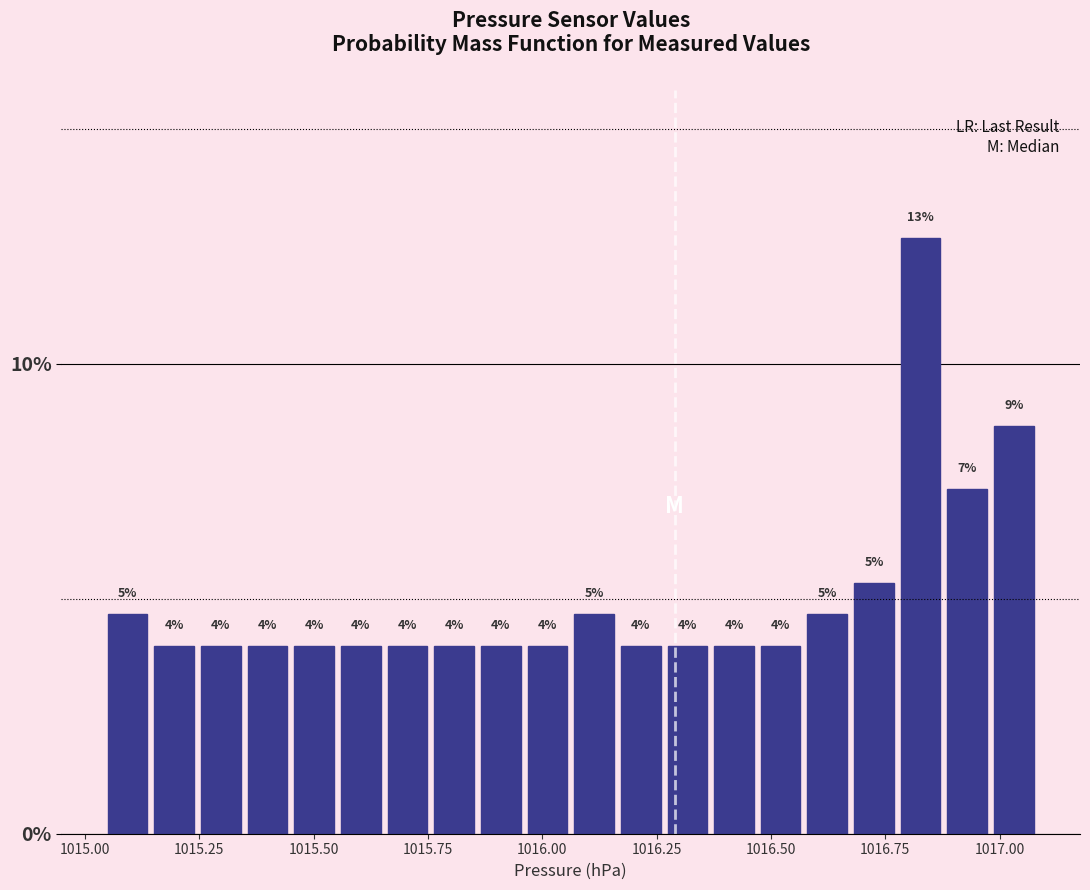

Read against the x-axis, roughly where is the centre of the tallest bar?

1016.85